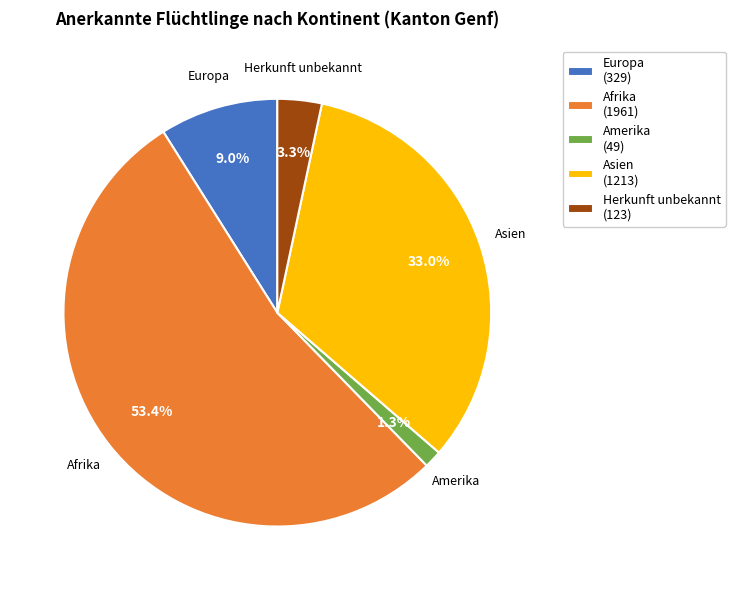

Do Asien (1213) and Amerika (49) together represent more than half of the pie?

No